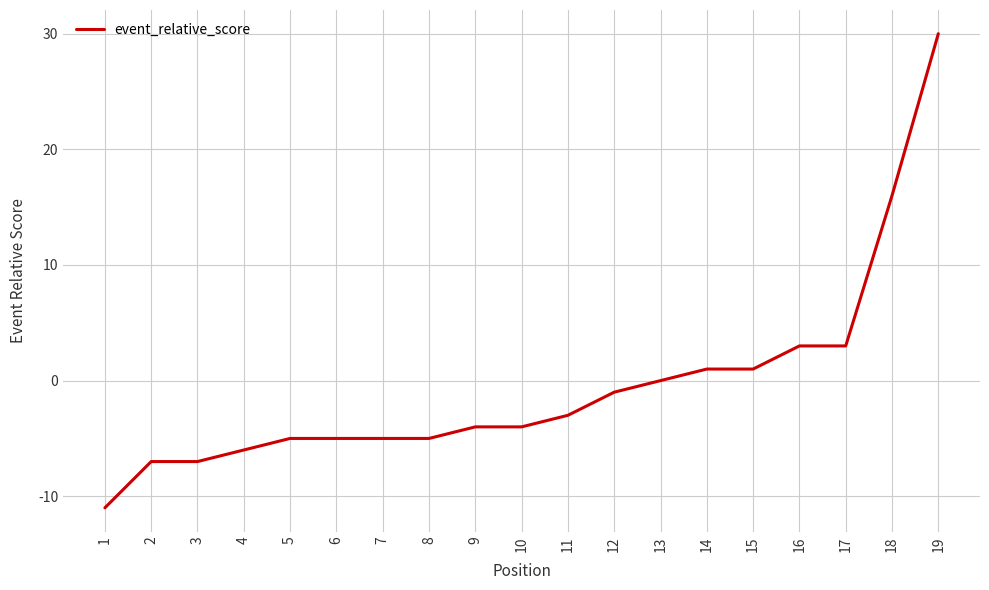

What is the ratio of the value at 19 to the value at 15?

30.0